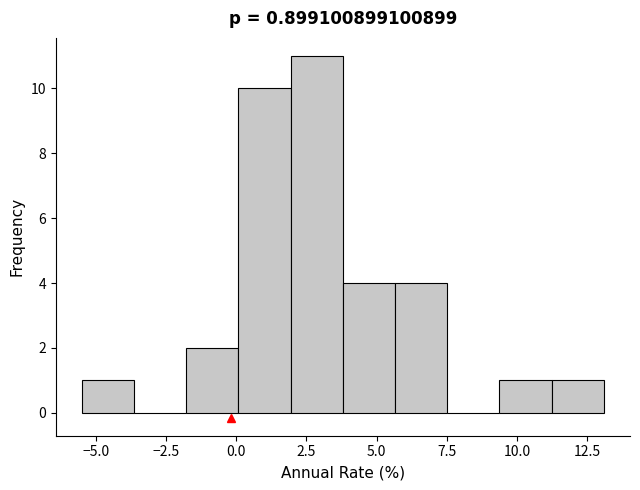

Around what value on the x-axis is the tallest bar? Give the approximate position of its centre, as read against the axis.

3.0